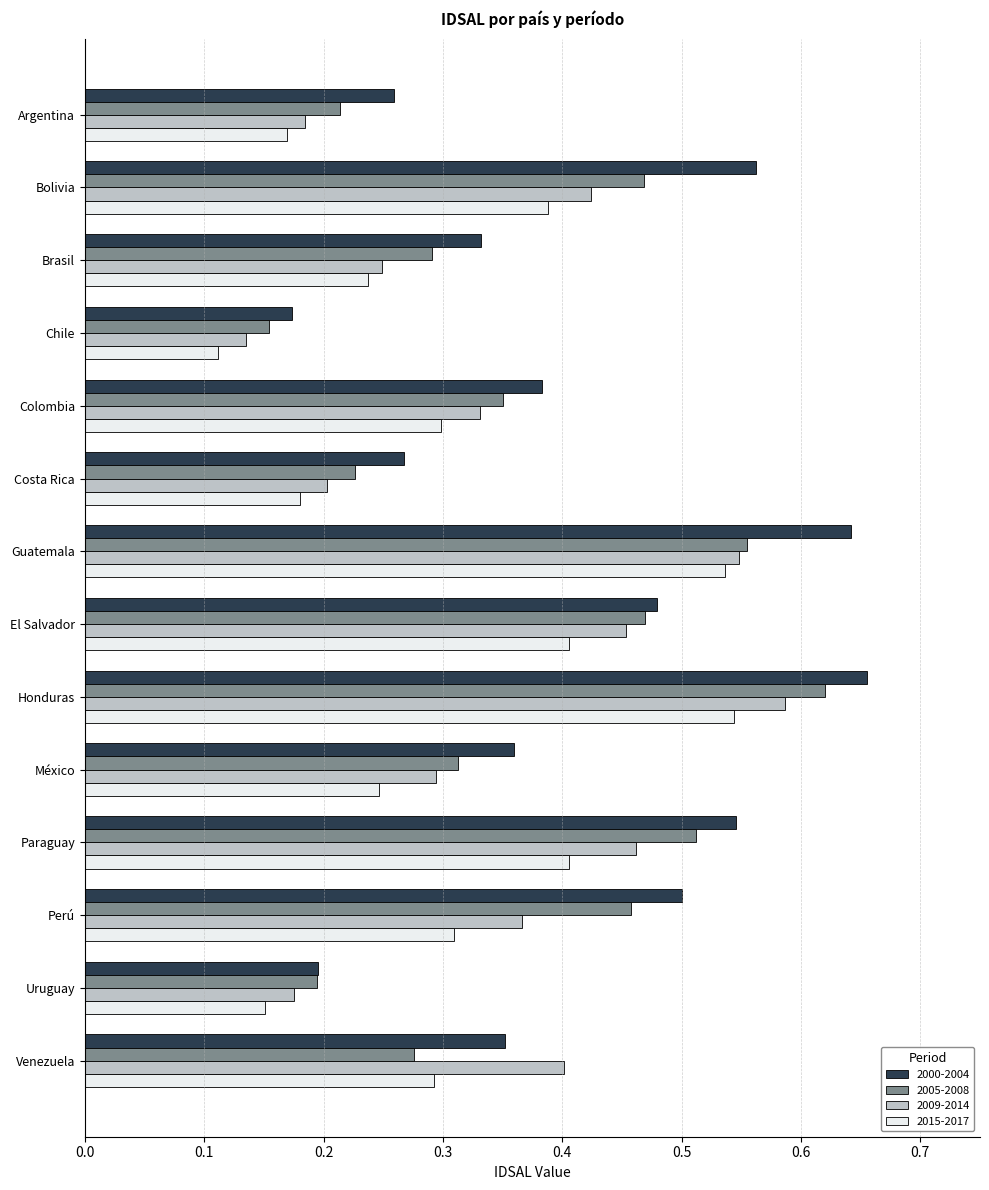

What is the sum of all 2015-2017 values?

4.3